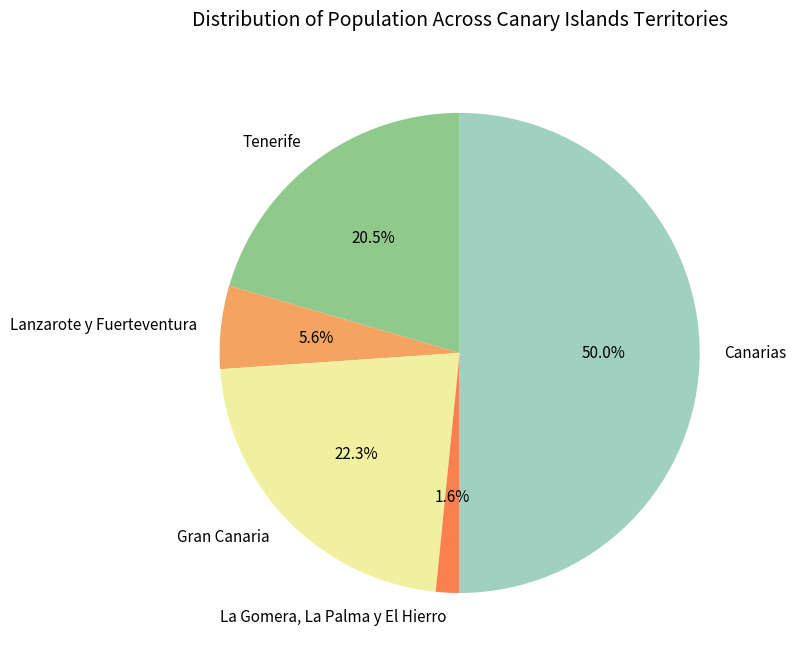

Between La Gomera, La Palma y El Hierro and Gran Canaria, which is larger?

Gran Canaria